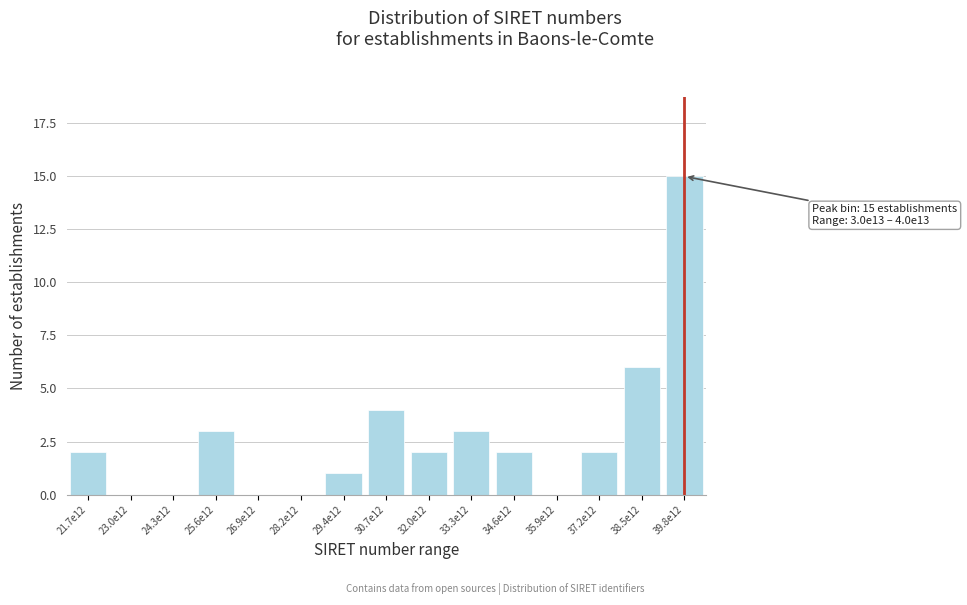

Reading right to left, extract all data points from this chart.

39.8e12=15	38.5e12=6	37.2e12=2	35.9e12=0	34.6e12=2	33.3e12=3	32.0e12=2	30.7e12=4	29.4e12=1	28.2e12=0	26.9e12=0	25.6e12=3	24.3e12=0	23.0e12=0	21.7e12=2